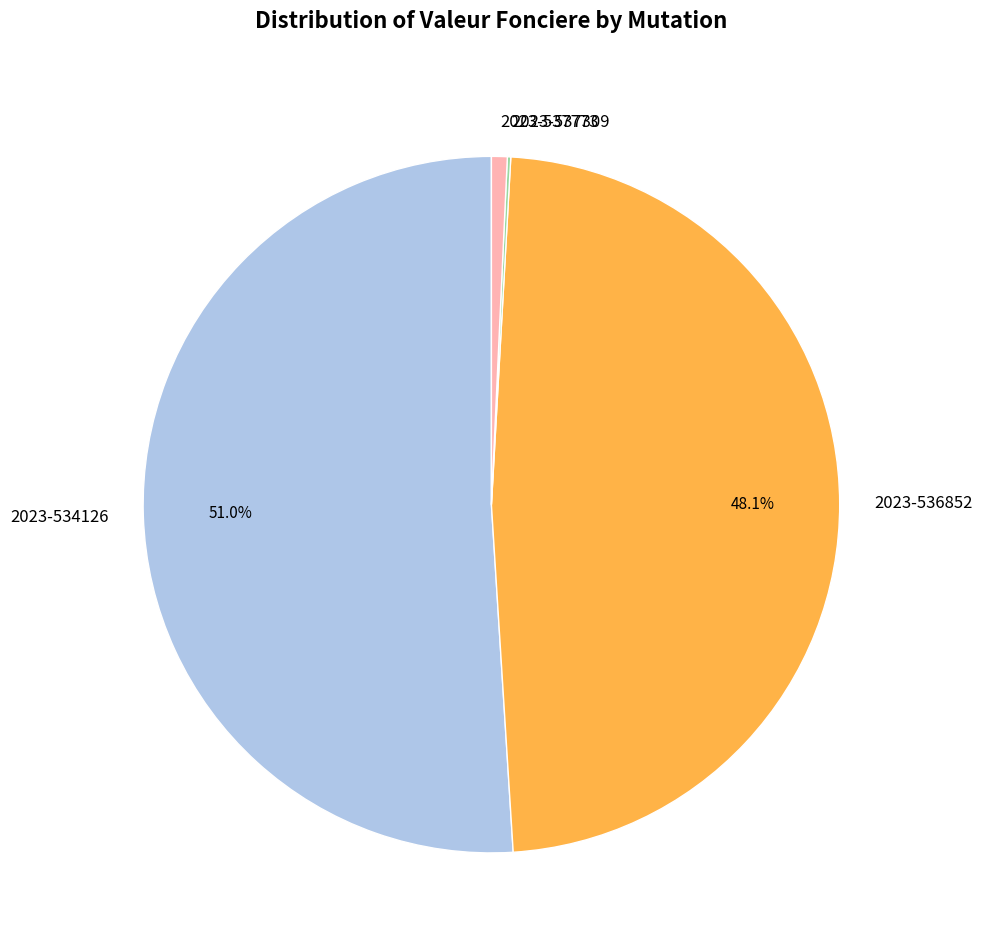

To the nearest percent, what percentage of the pie is 2023-536852?

48%